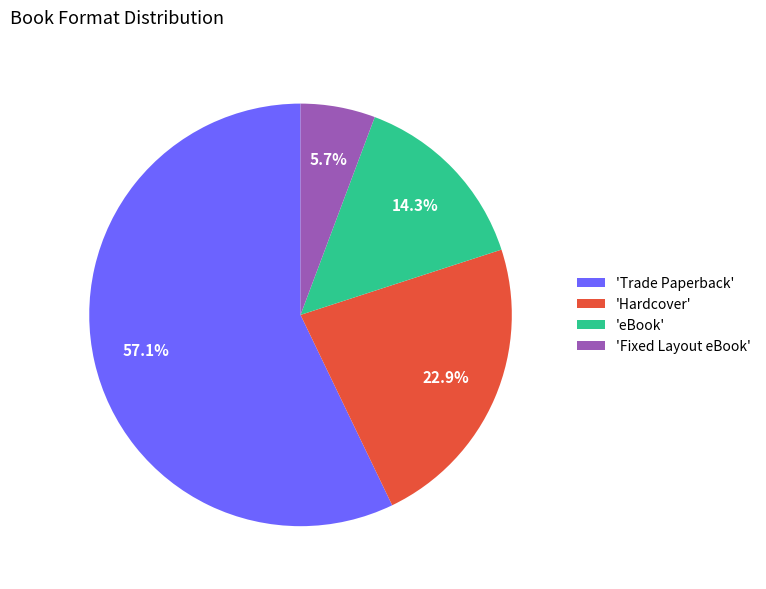

Rank the categories by value from lowest to highest.

'Fixed Layout eBook', 'eBook', 'Hardcover', 'Trade Paperback'